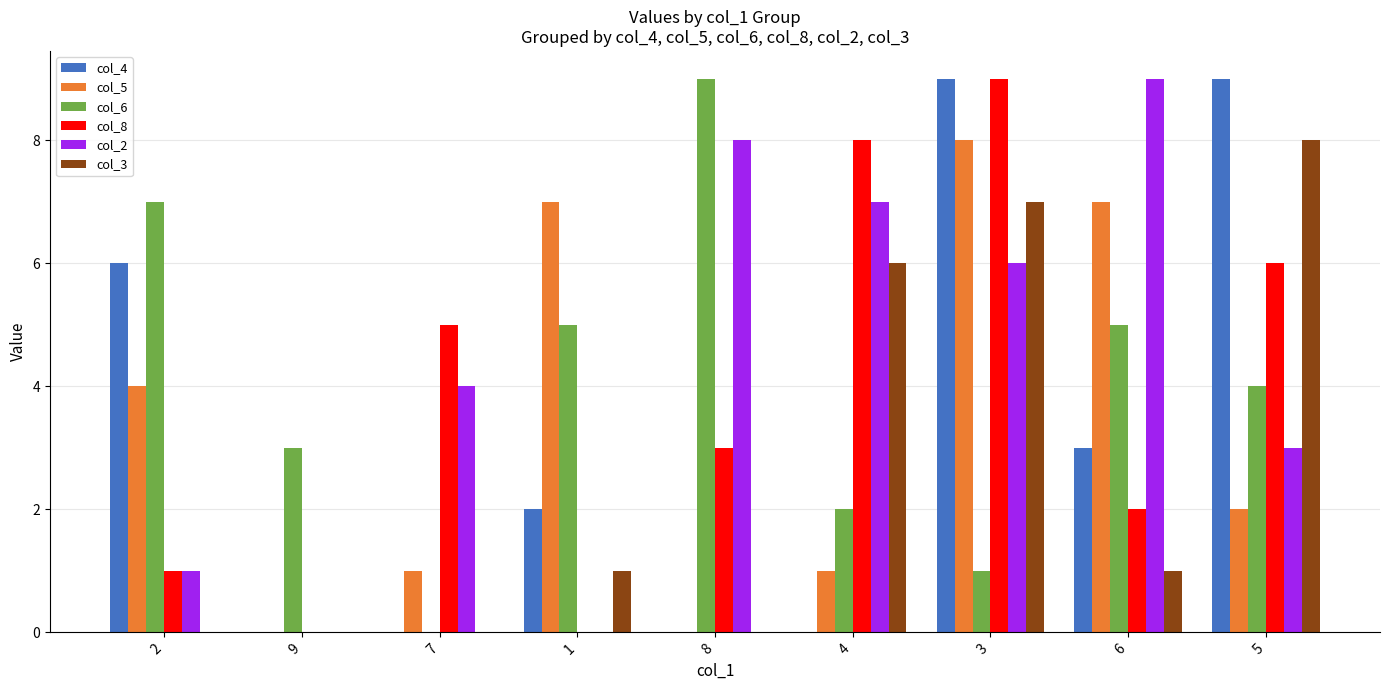

What are all the series names shown in the legend?

col_4, col_5, col_6, col_8, col_2, col_3